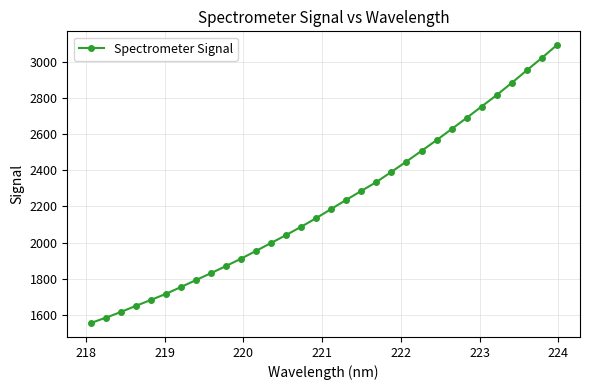

What is the difference between the second highest and second lowest values?

1439.5